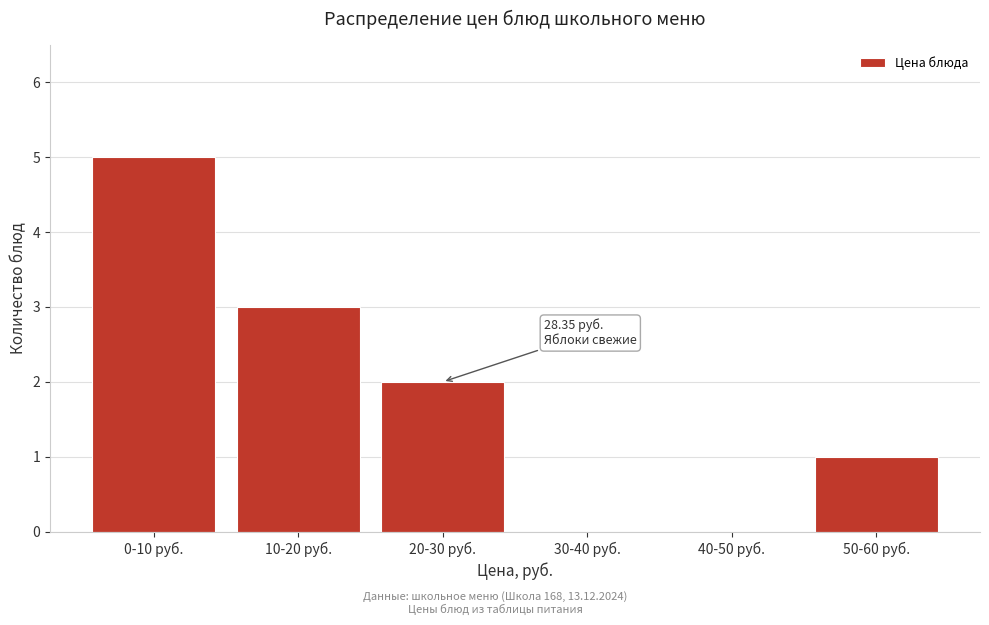

Reading left to right, transcribe all the data shown in this chart.

0-10 руб.=5	10-20 руб.=3	20-30 руб.=2	30-40 руб.=0	40-50 руб.=0	50-60 руб.=1